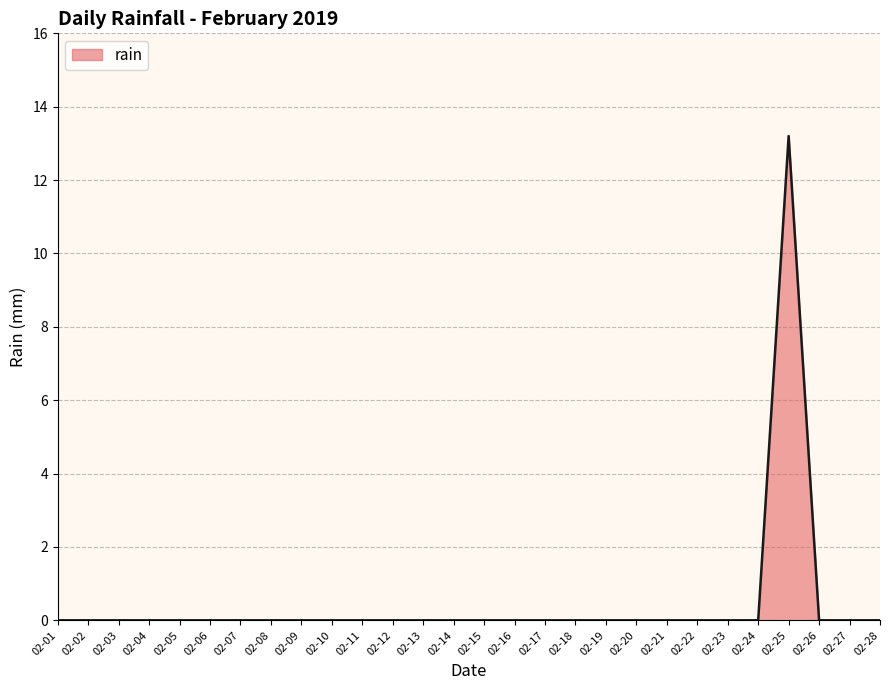

Is it true that the value at 02-03 is 0.0?

True